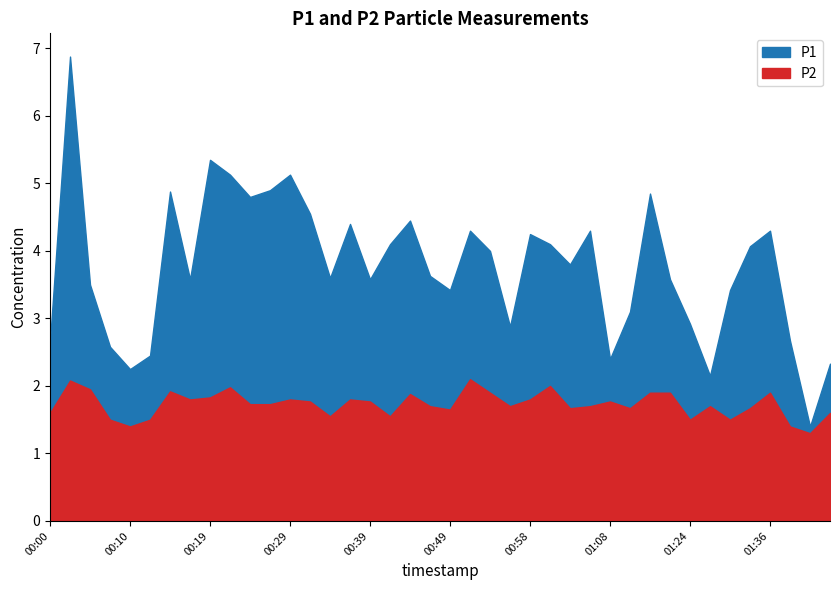

What is the average value of the P1 series?

3.8